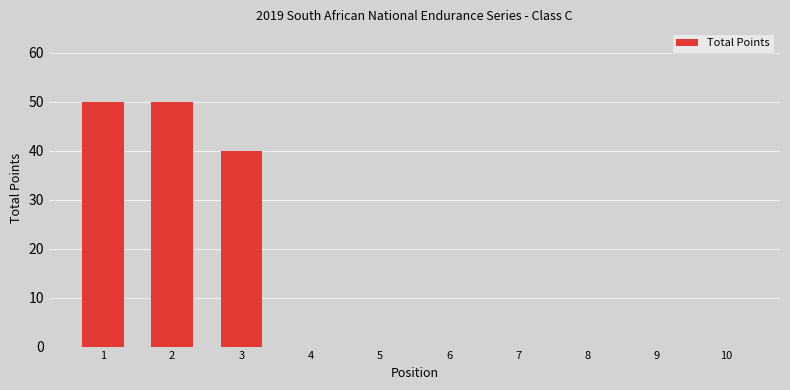

Count the values in the range 0 to 40.

8